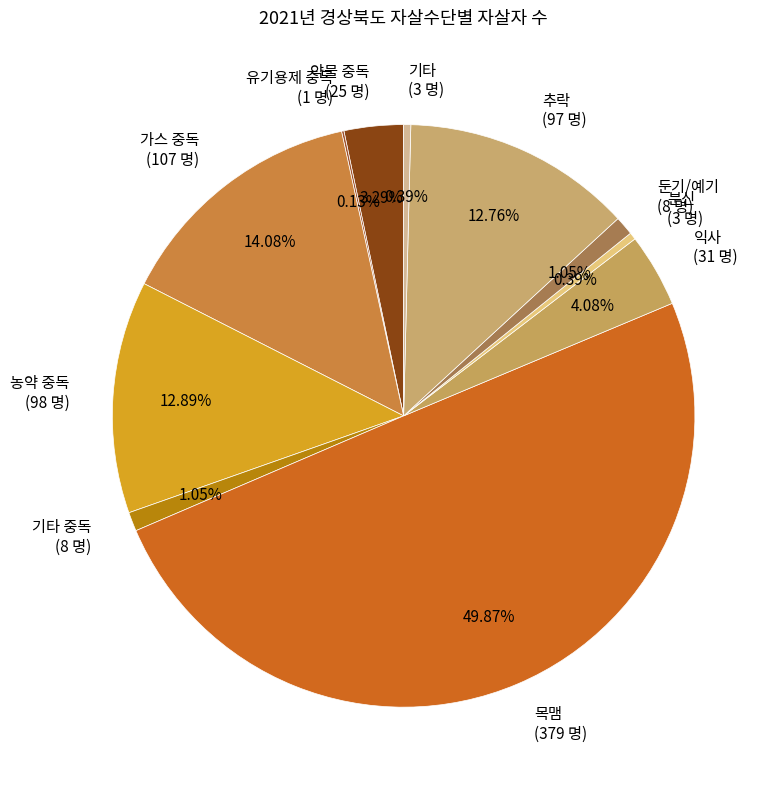

True or false: 추락 accounts for 19% of the total.

False